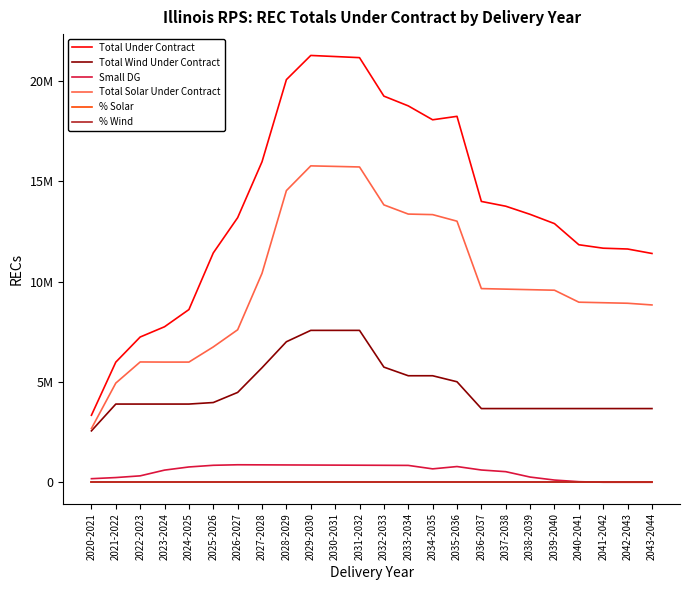

Rank the categories by Total Under Contract value from lowest to highest.

2020-2021, 2021-2022, 2022-2023, 2023-2024, 2024-2025, 2043-2044, 2025-2026, 2042-2043, 2041-2042, 2040-2041, 2039-2040, 2026-2027, 2038-2039, 2037-2038, 2036-2037, 2027-2028, 2034-2035, 2035-2036, 2033-2034, 2032-2033, 2028-2029, 2031-2032, 2030-2031, 2029-2030